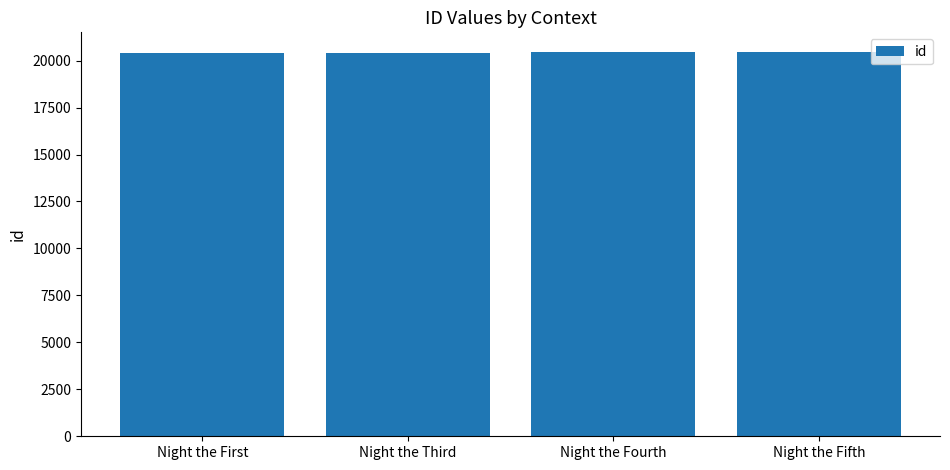

How many data points does each series have?

4